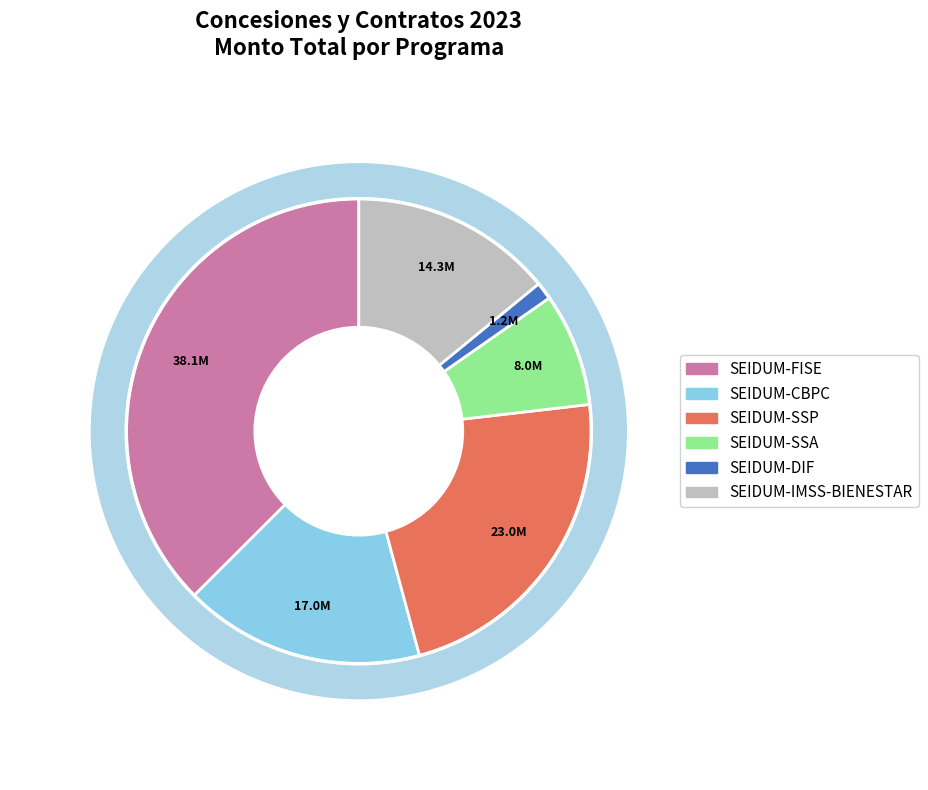

The SEIDUM-DIF slice represents 11% of the pie. True or false?

False